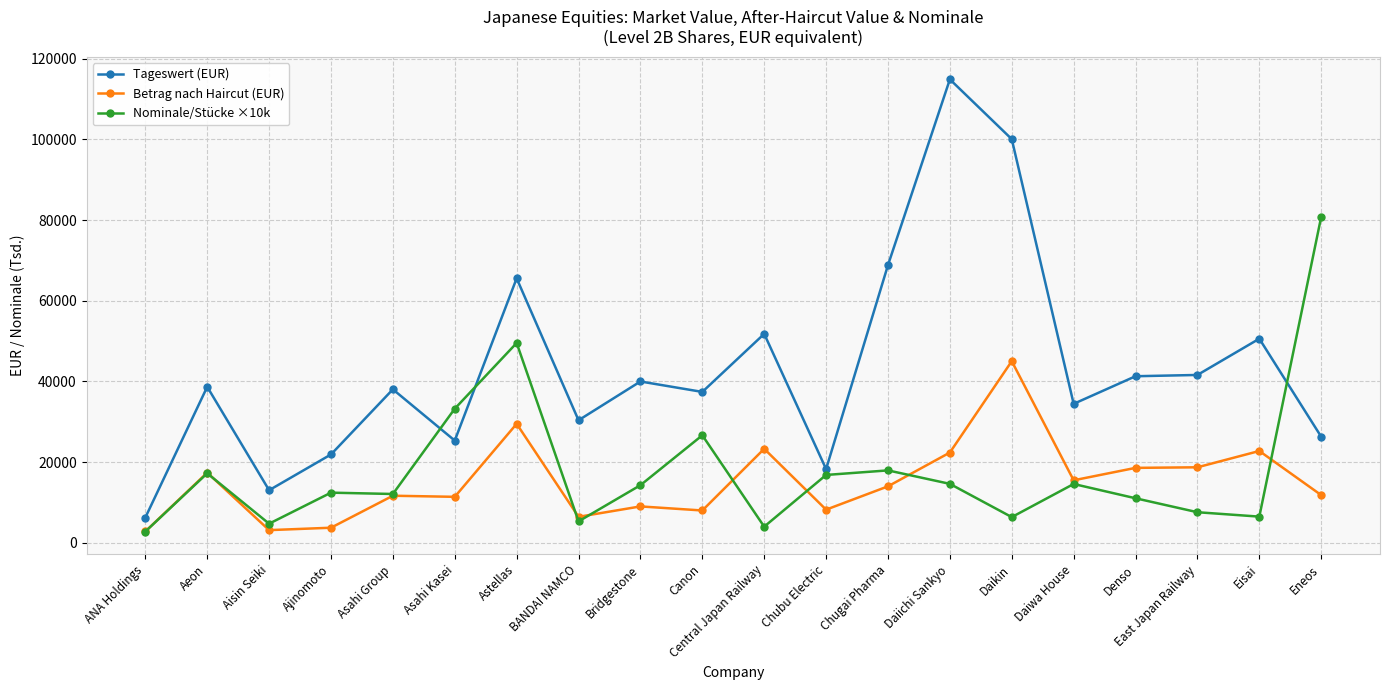

At which category does Nominale/Stücke ×10k reach its first local valley?

Aisin Seiki